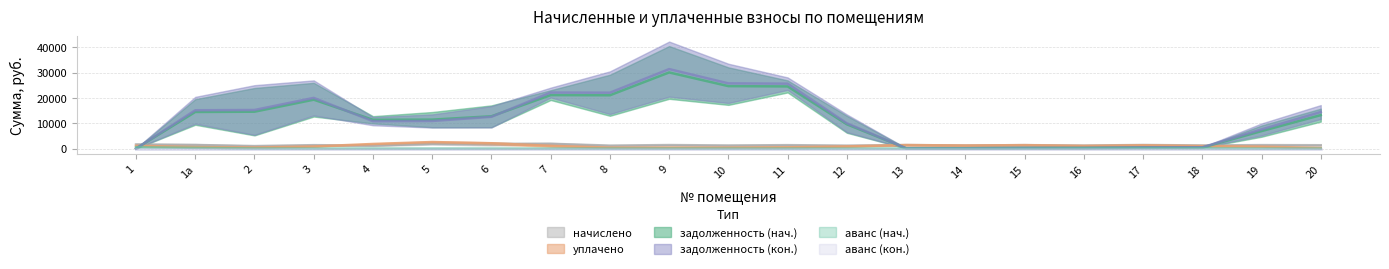

Which series has the widest spread of values?

задолженность (кон.)